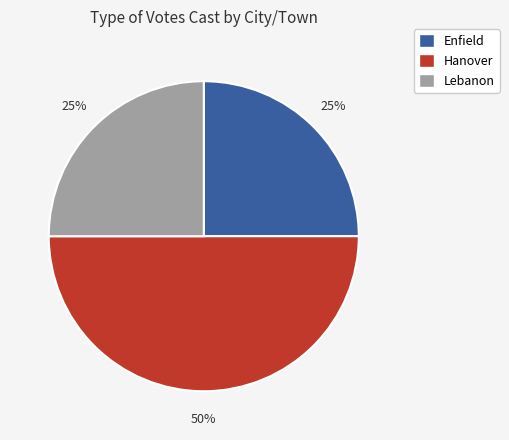

What is the largest slice in the pie chart?

Hanover